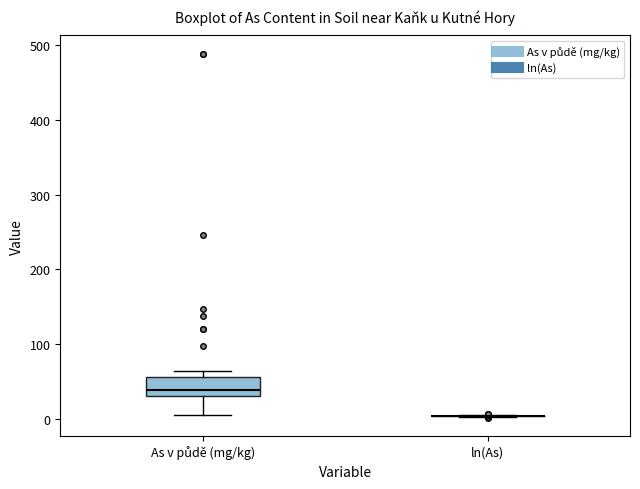

Reading left to right, transcribe this box plot: for each box, give where its median line is, the range the box spans, and where its two whiskers end, as read against the y-axis. The values are not printed on the chart, so give them approximately, as read against the axis.

As v půdě (mg/kg): median 40, box 30 to 60, whiskers 10 to 60 (just above the box's upper edge)
ln(As): box collapsed to a line at 0, whiskers 0 to 0